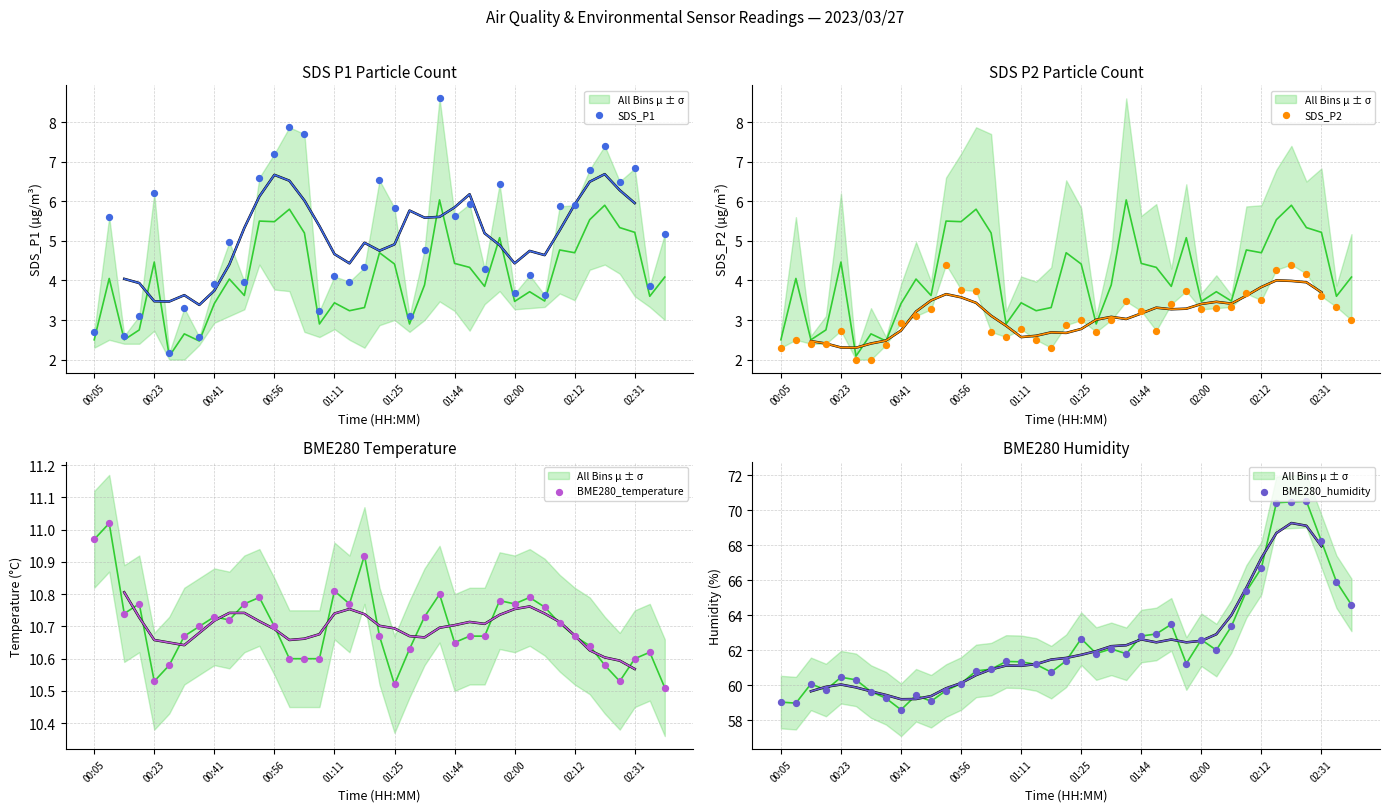

What are all the series names shown in the legend?

SDS_P1, SDS_P2, BME280_temperature, BME280_humidity